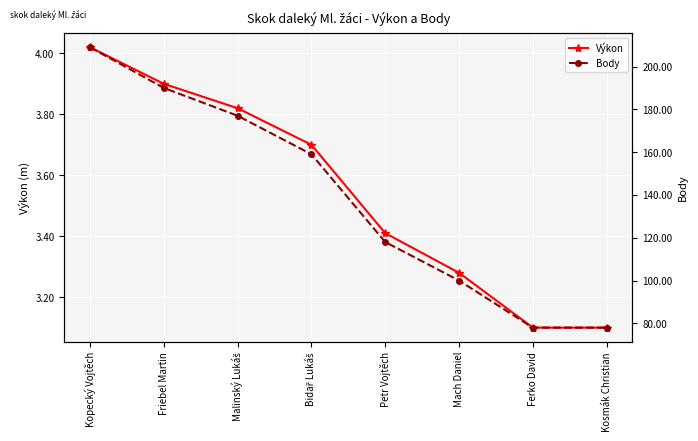

How many data points does each series have?

8